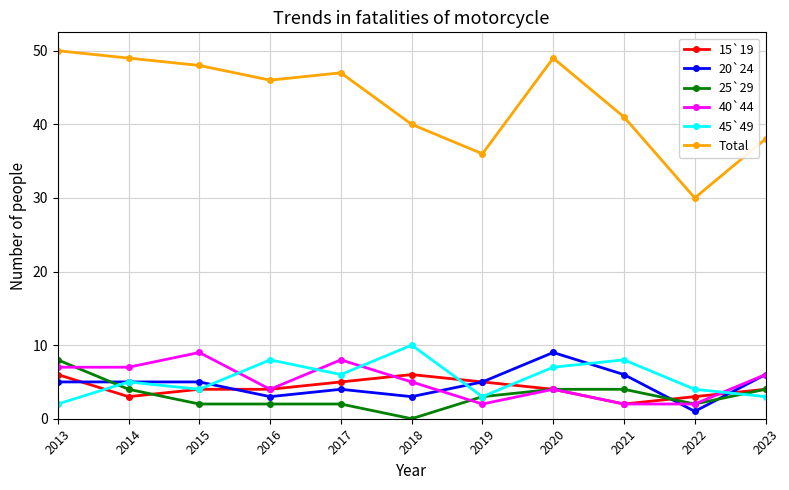

Is it true that 15`19 equals 1 at 2020?

False